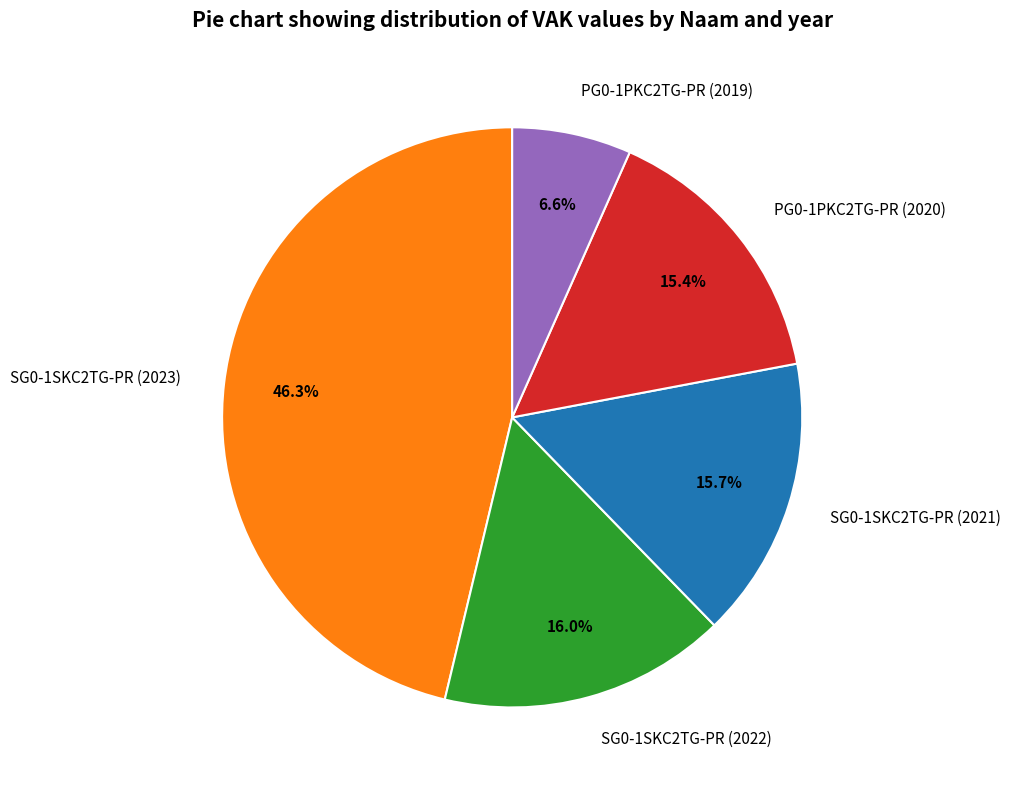

To the nearest percent, what percentage of the pie is SG0-1SKC2TG-PR (2021)?

16%